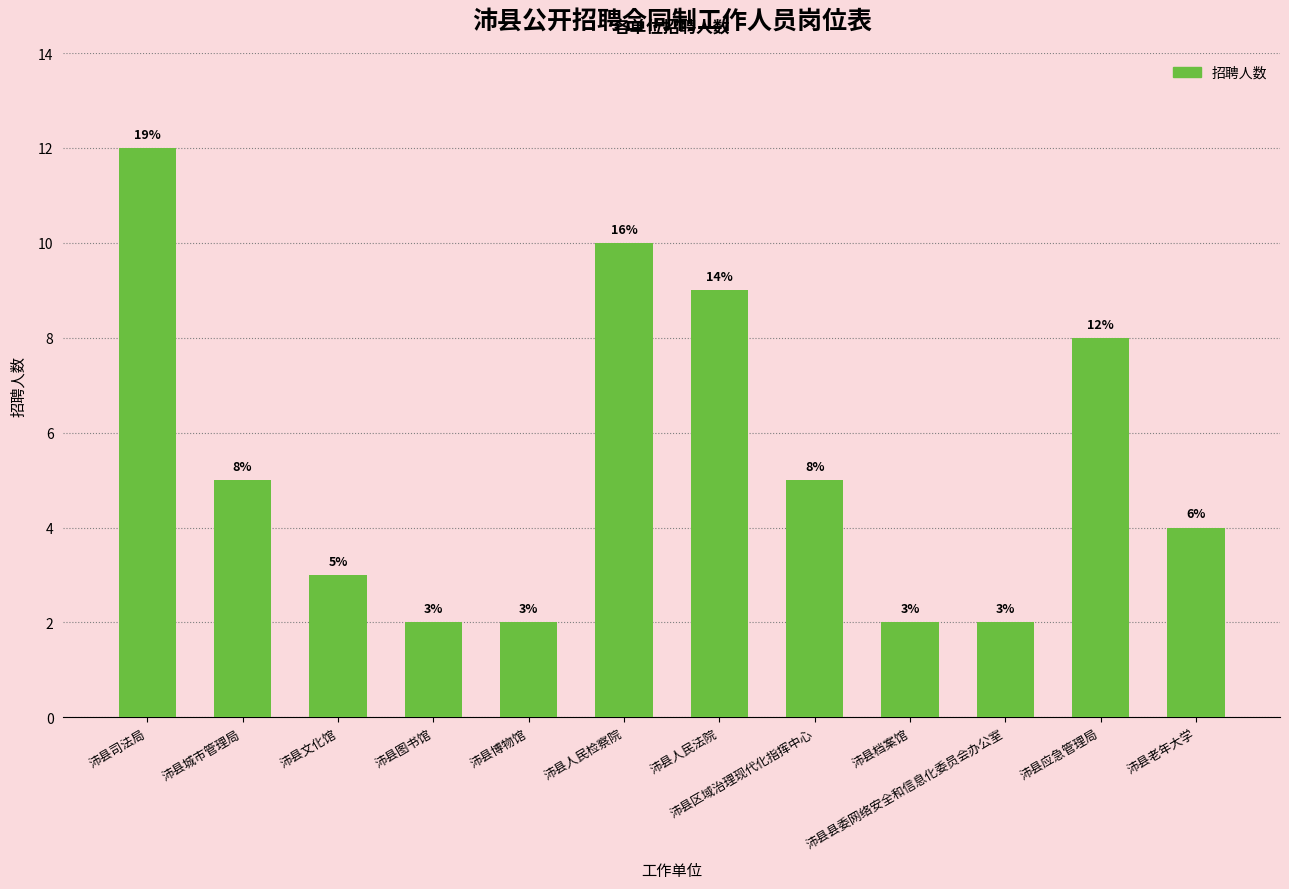

How many bars are there in total?

12